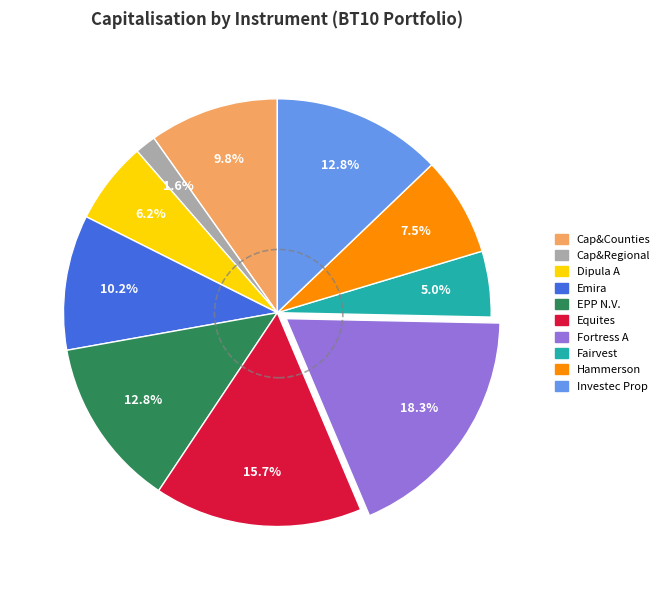

How much of the chart is everything except Investec Prop?

87.2%